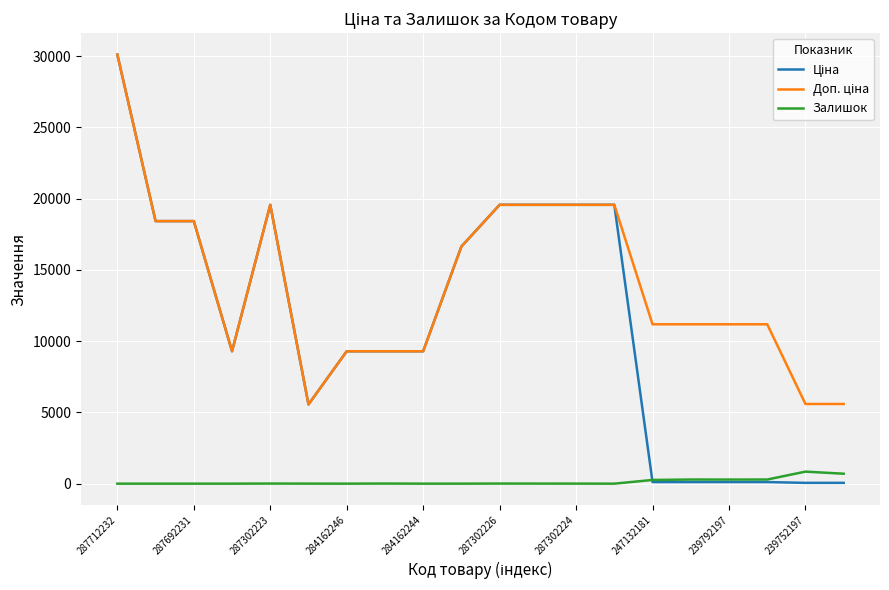

What is the highest value of the Залишок series?

845.0